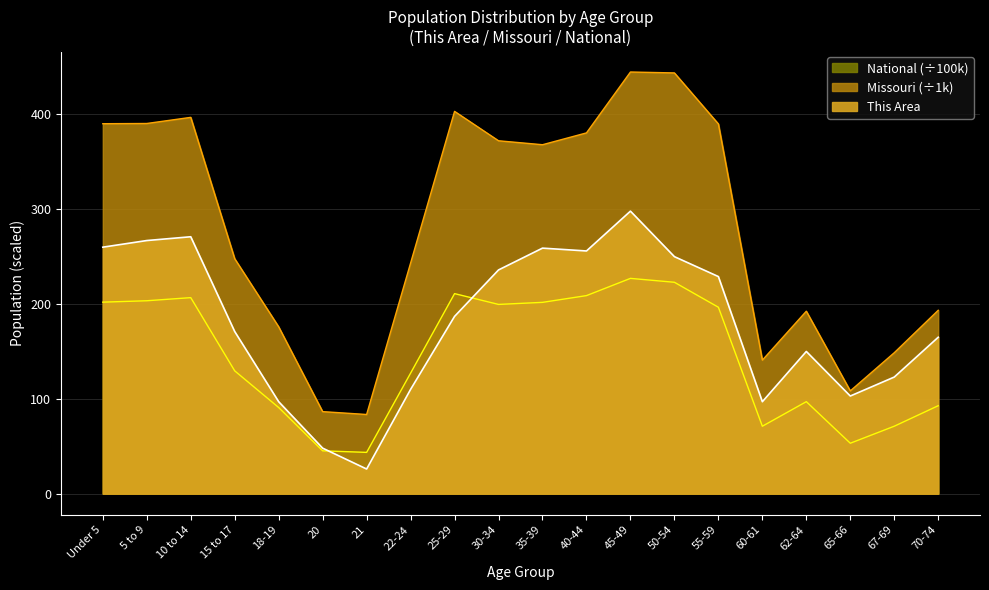

Where is the first local maximum for Missouri?

10 to 14